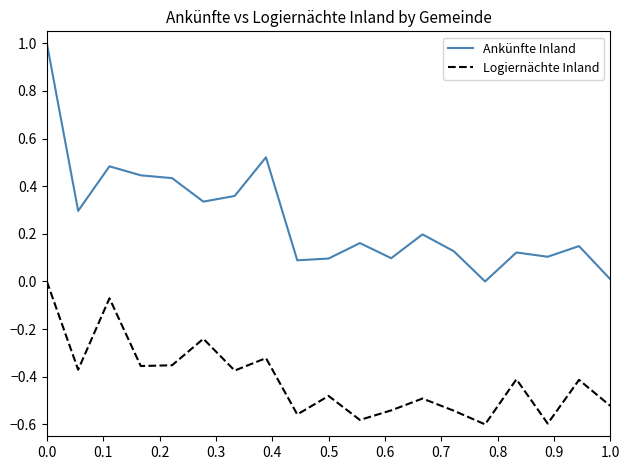

True or false: Ankünfte Inland and Logiernächte Inland cross at least once.

False